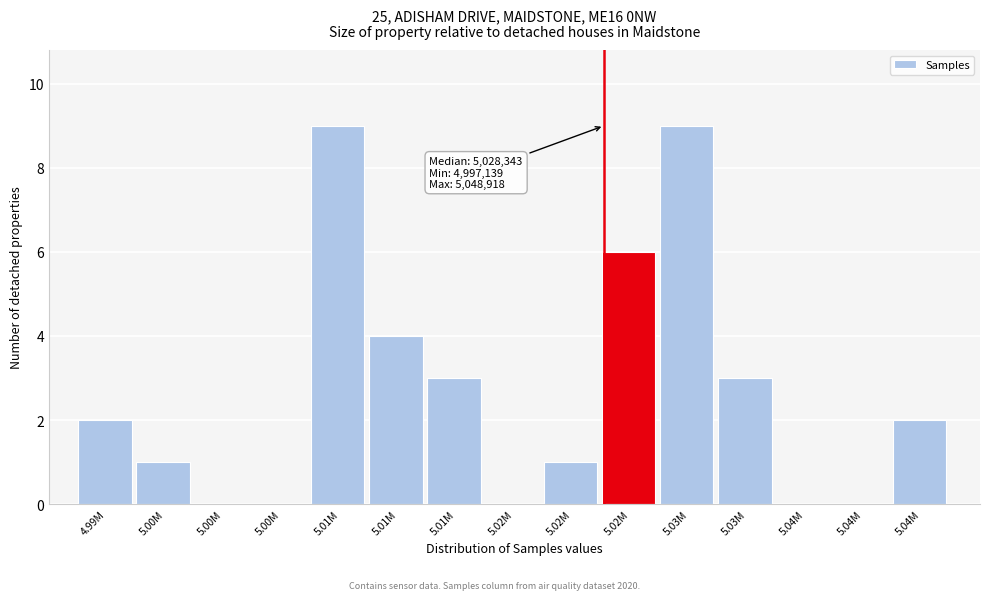

How many distinct data groups are displayed?

1